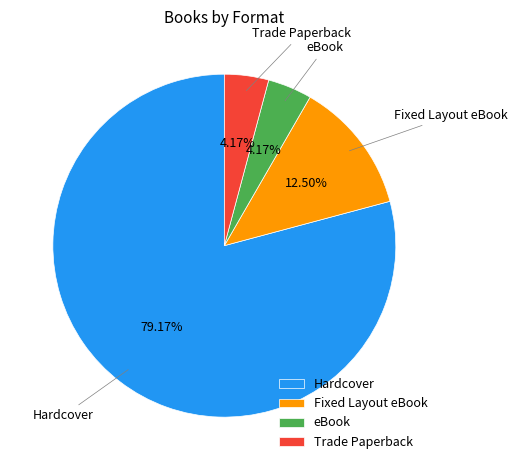

To the nearest percent, what portion does Trade Paperback represent?

4%